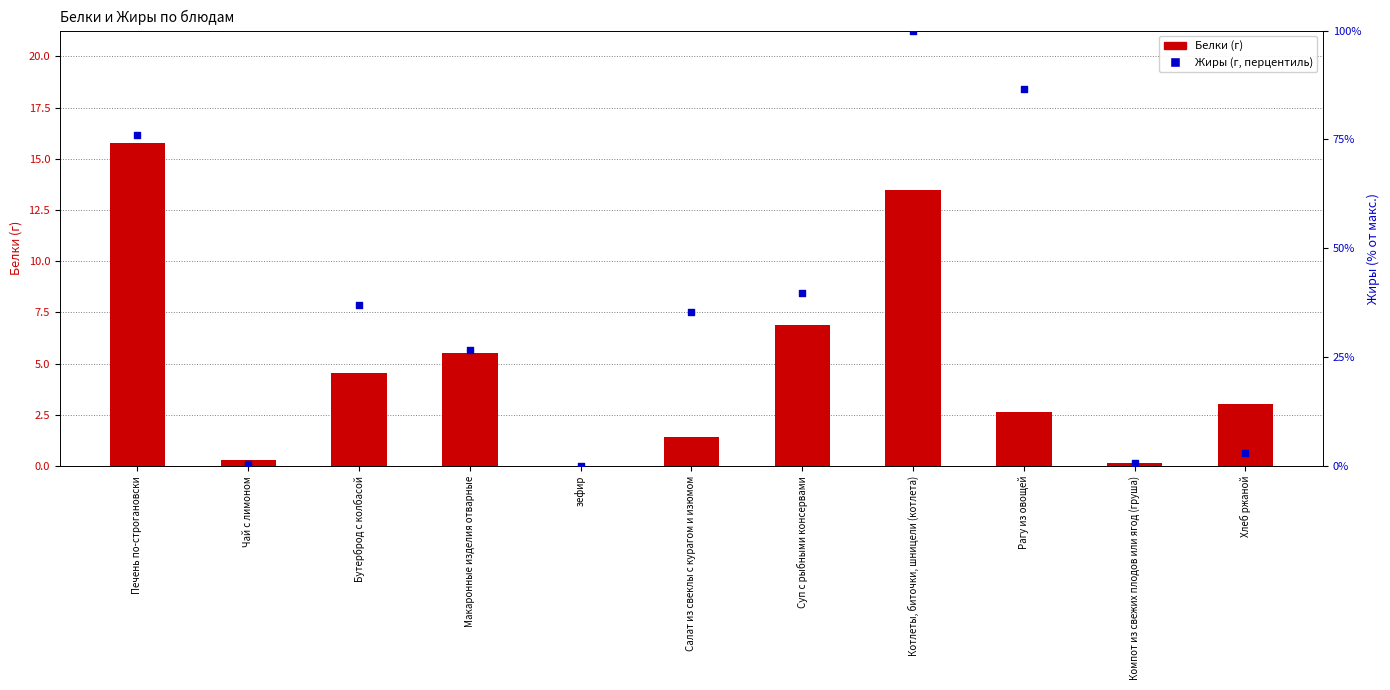

Which series contains the highest Y value?

Жиры (г, перцентиль)